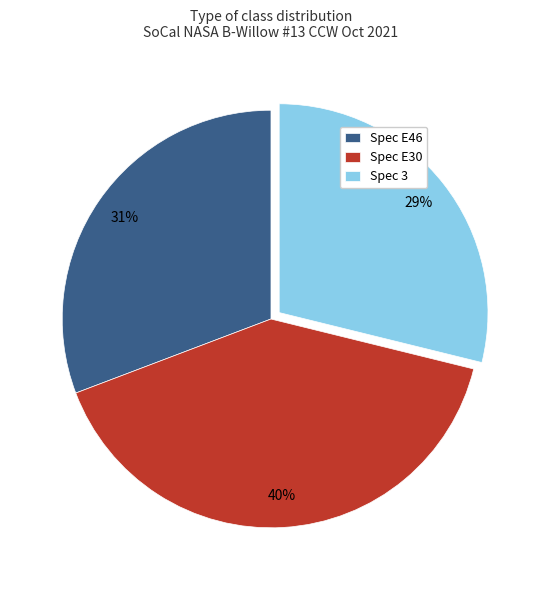

The Spec 3 slice represents 29% of the pie. True or false?

True